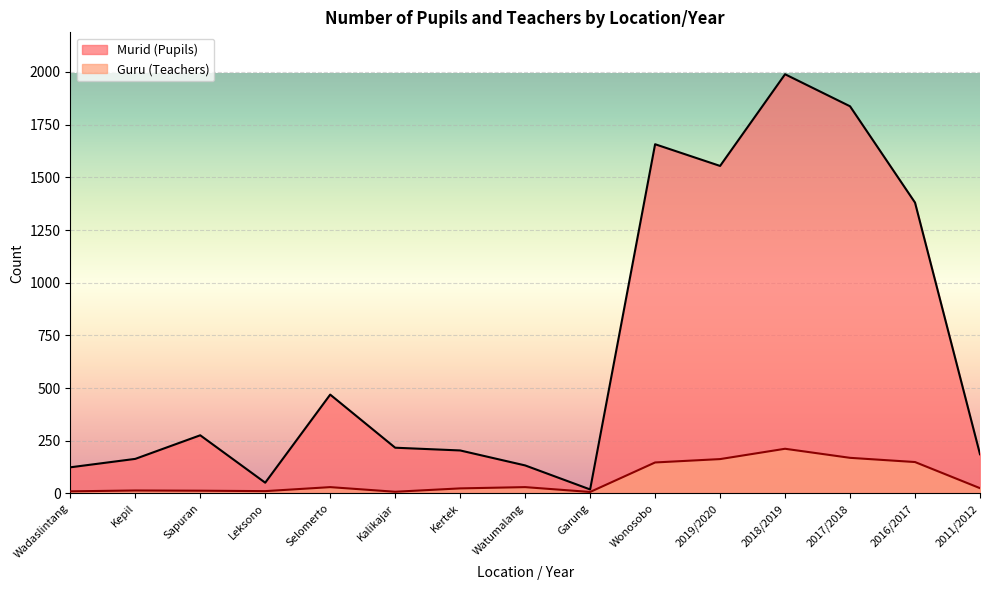

What value does the Guru (Teachers) series have at Leksono?

11